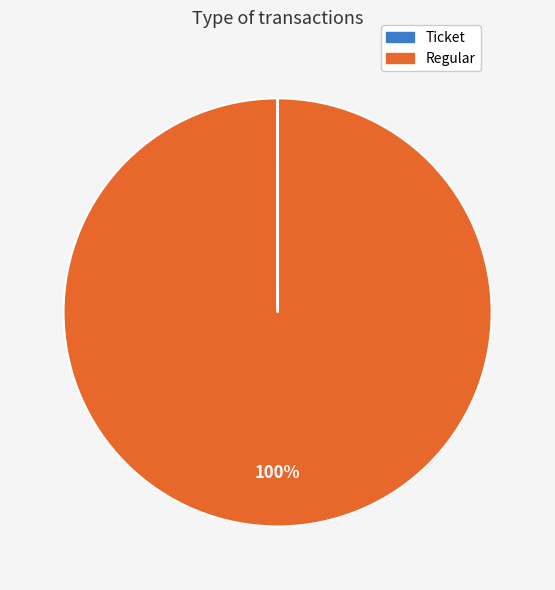

To the nearest percent, what portion does Regular represent?

100%